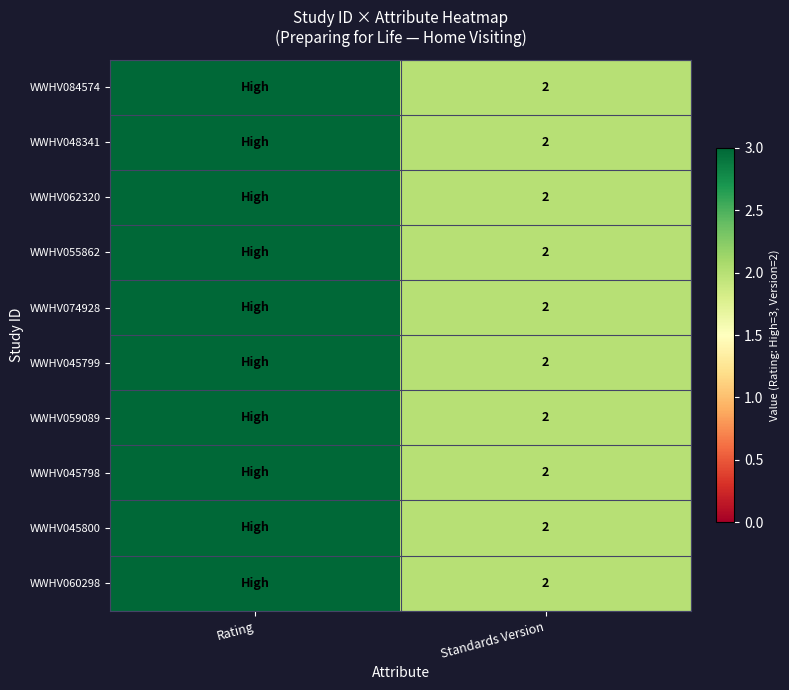

The value of WWHV048341 at Standards Version is 2. True or false?

True